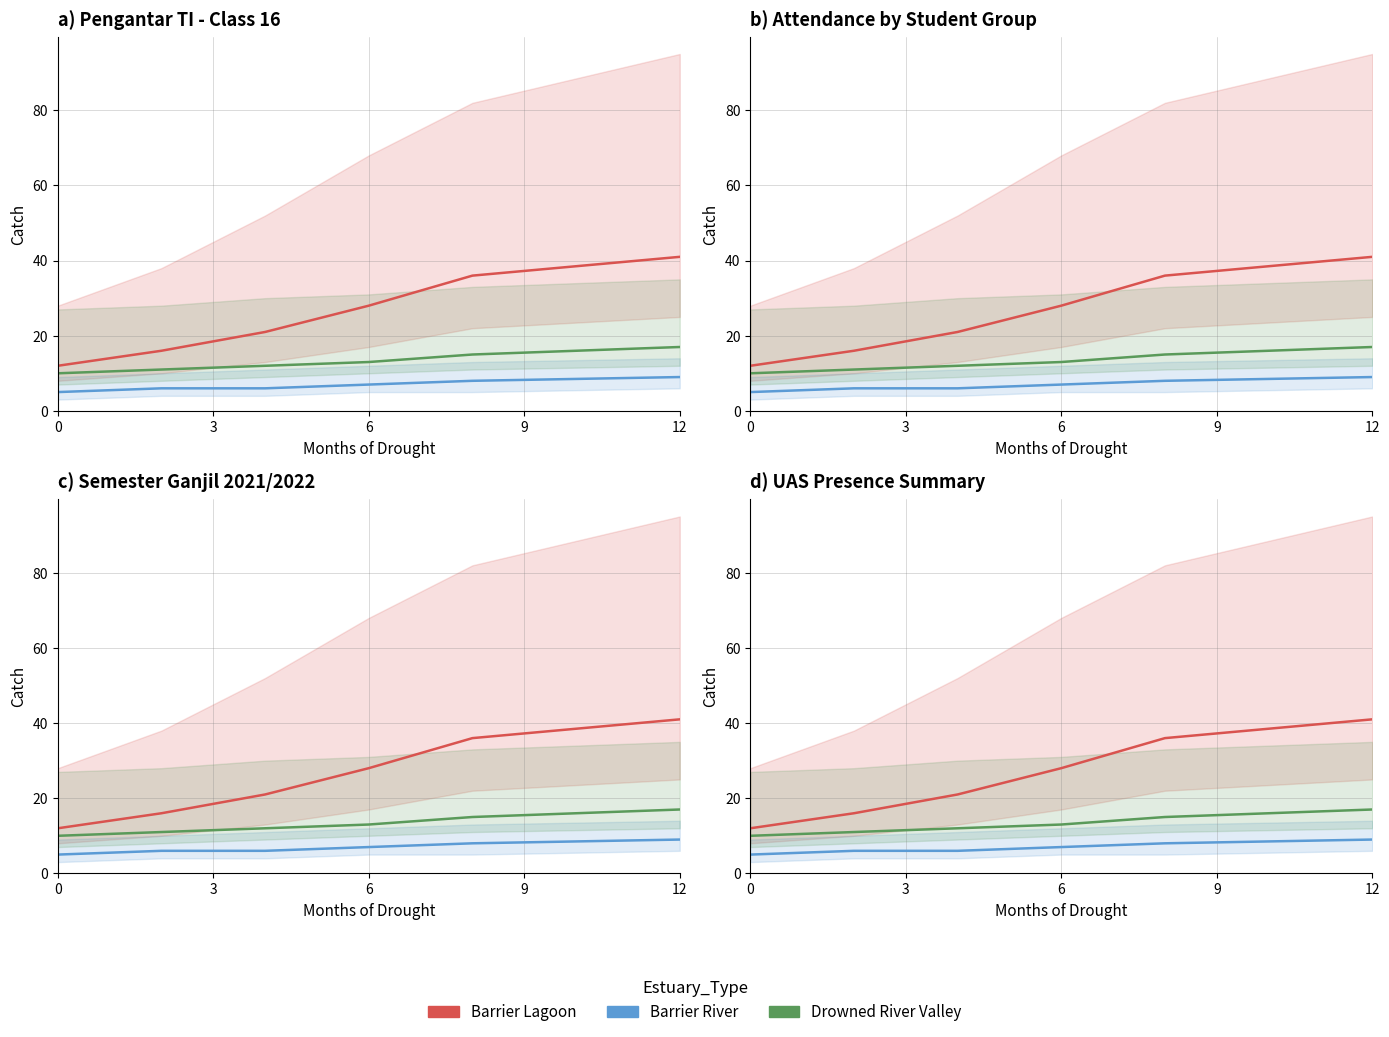

At which category is the sum across all series the highest?

12